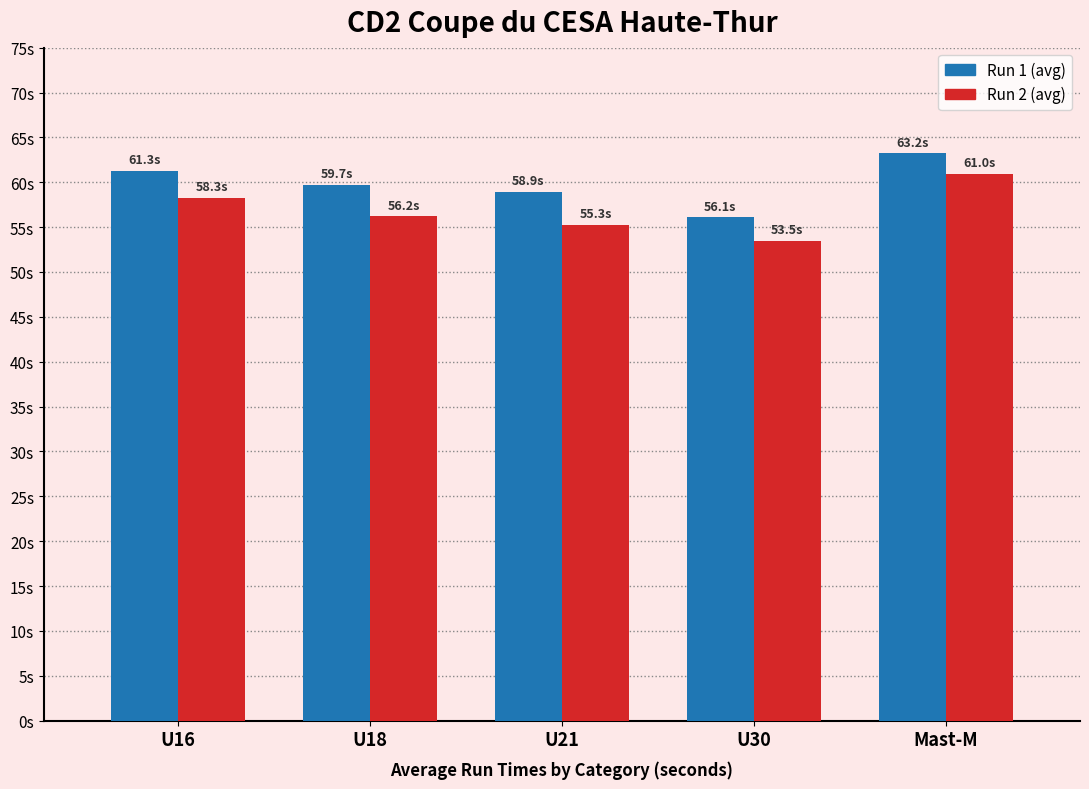

Where does the Run 2 (avg) series first go above 56?

U16